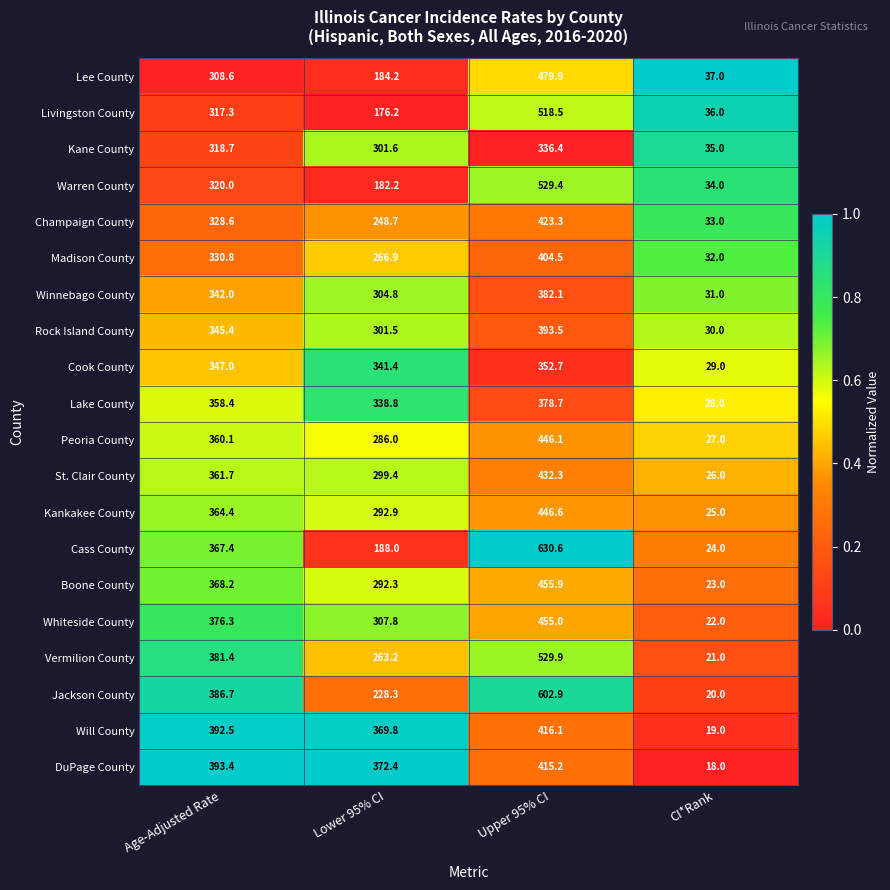

At which label does Lake County reach its minimum?

CI*Rank